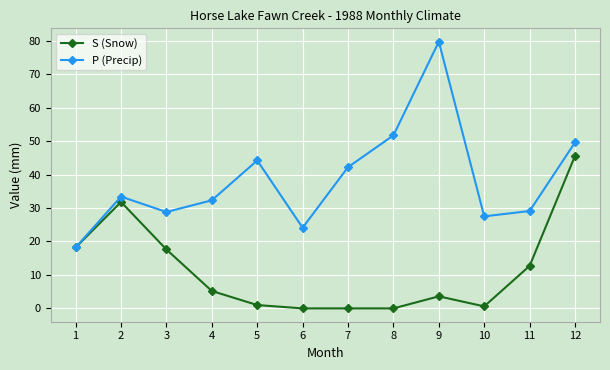

What is the value of the P (Precip) point at the 5th from the left?

44.2